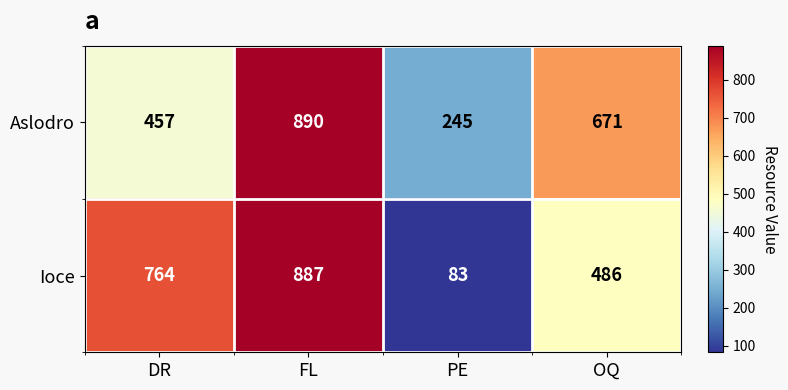

How many categories are shown in the chart?

4